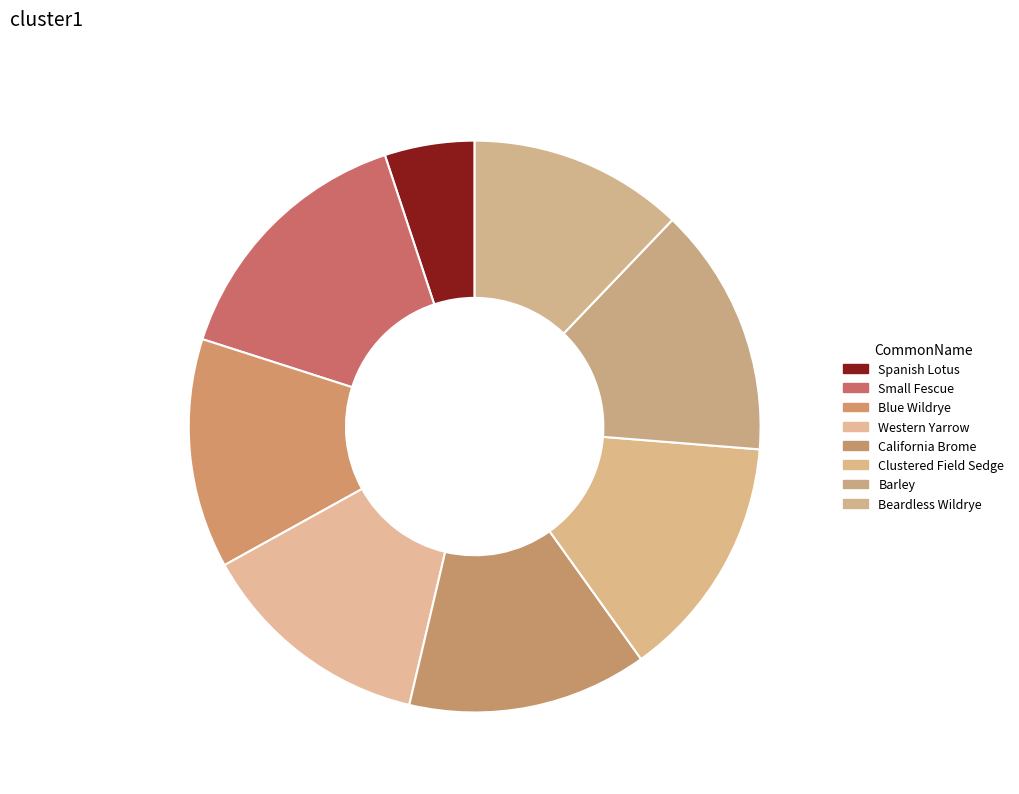

Does Blue Wildrye account for over 50% of the chart?

No